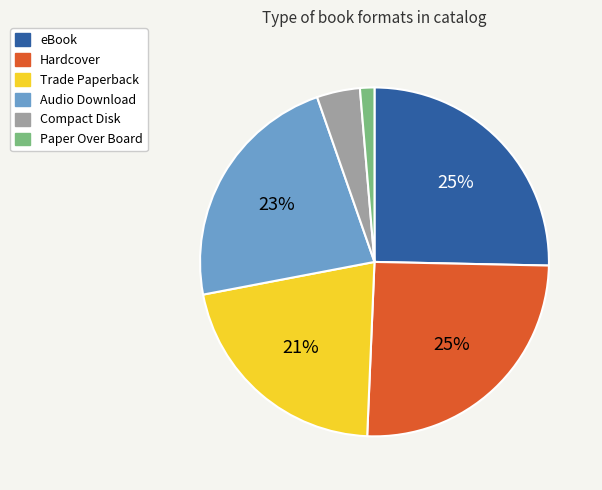

Does any single category account for the majority?

No